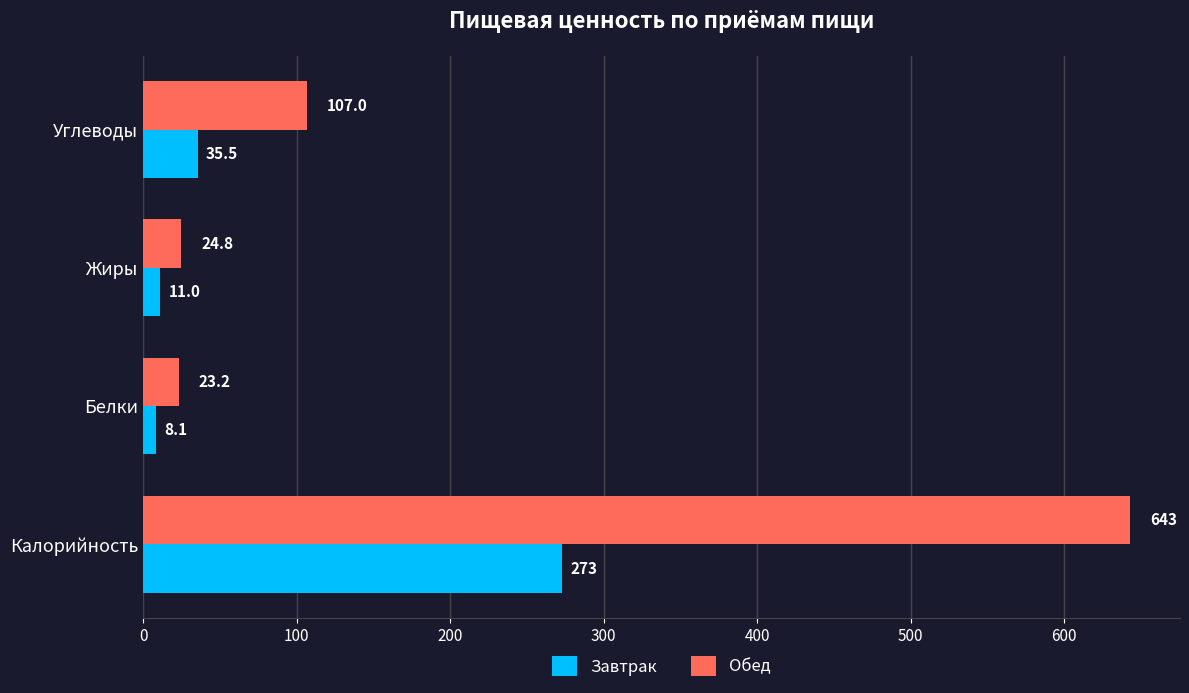

At which category does the chart reach its minimum across all series?

Белки